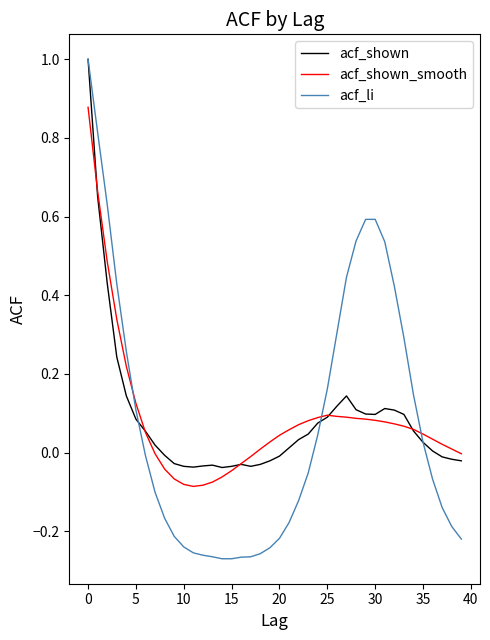

True or false: acf_shown and acf_li intersect in this chart.

True